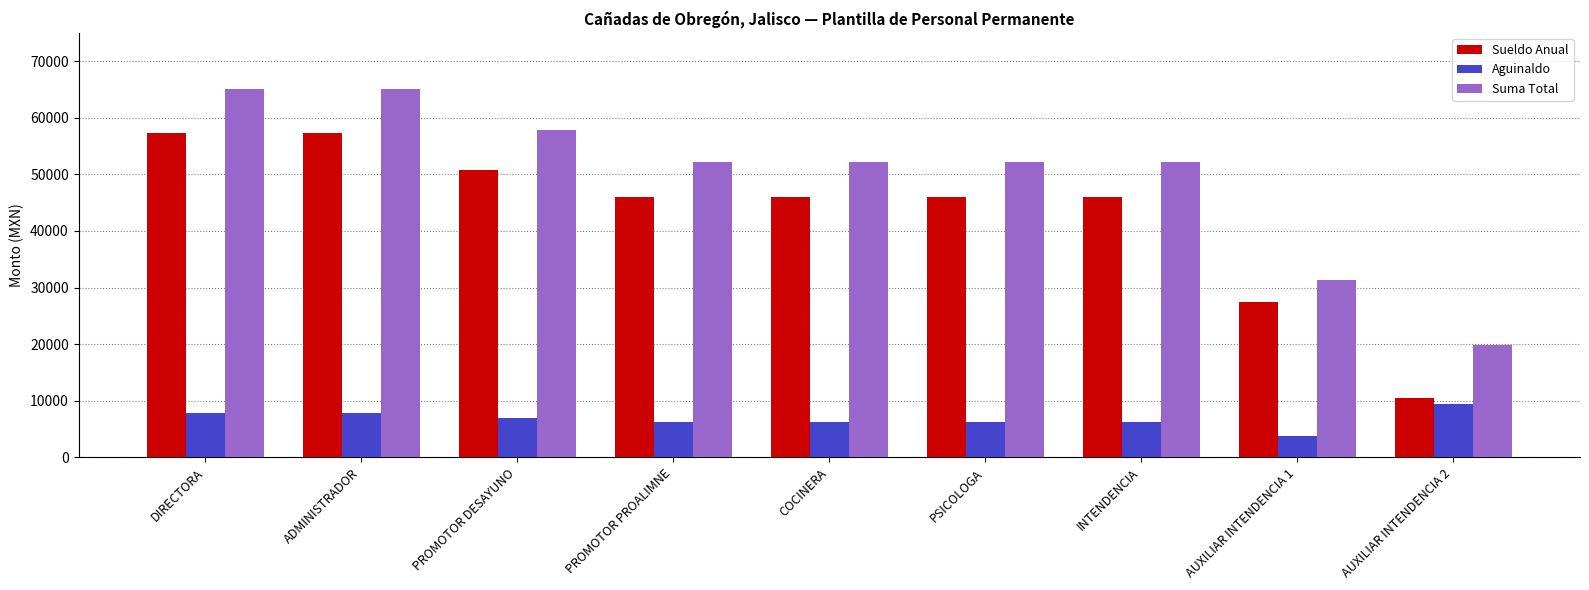

What is the approximate value of Aguinaldo at AUXILIAR INTENDENCIA 1?

3773.0